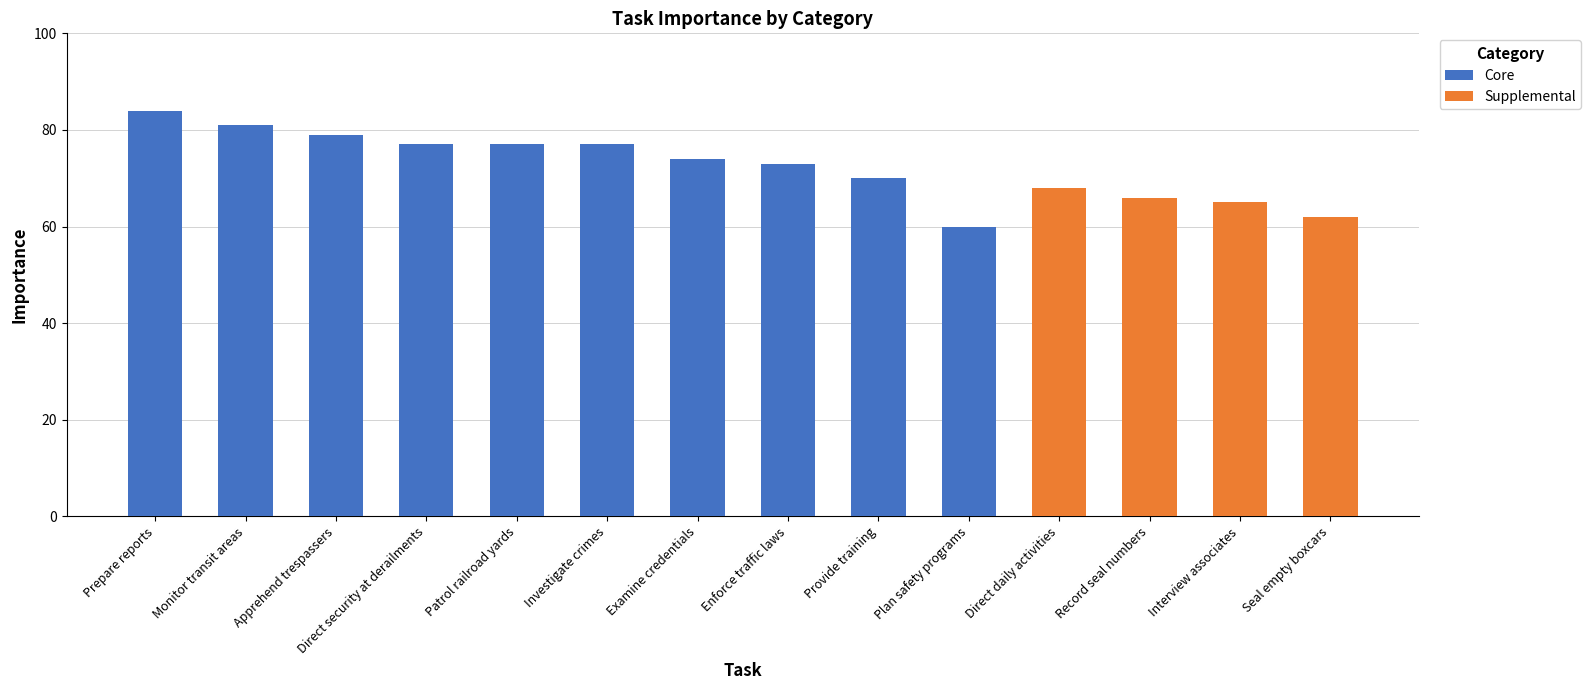

What are all the series names shown in the legend?

Core, Supplemental